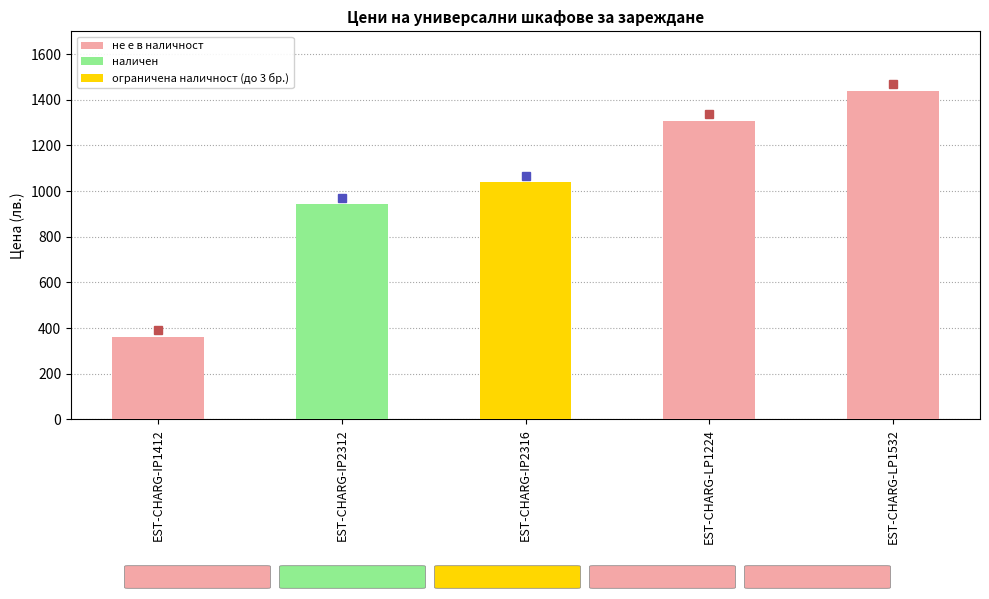

Is it true that не е в наличност equals 876.6 at EST-CHARG-LP1532?

False